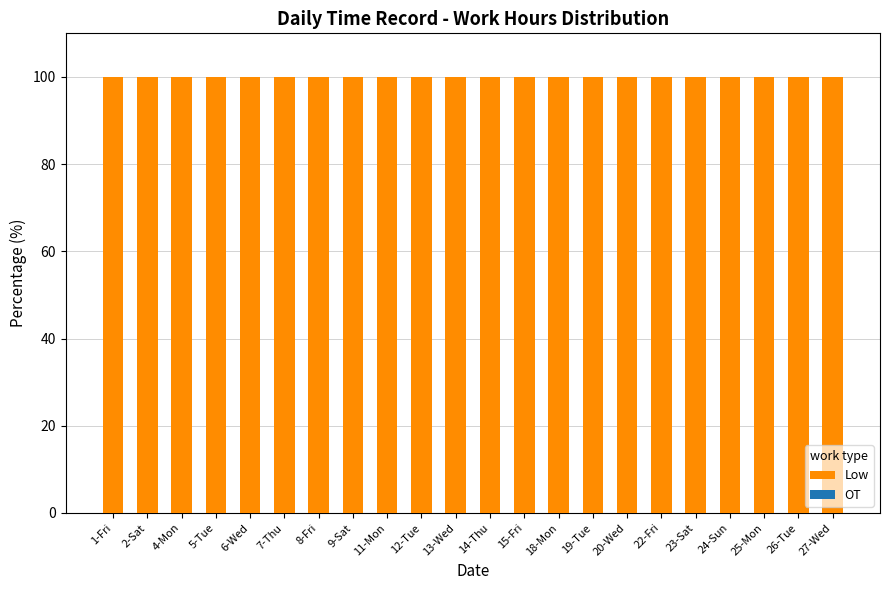

What are all the series names shown in the legend?

Low, OT